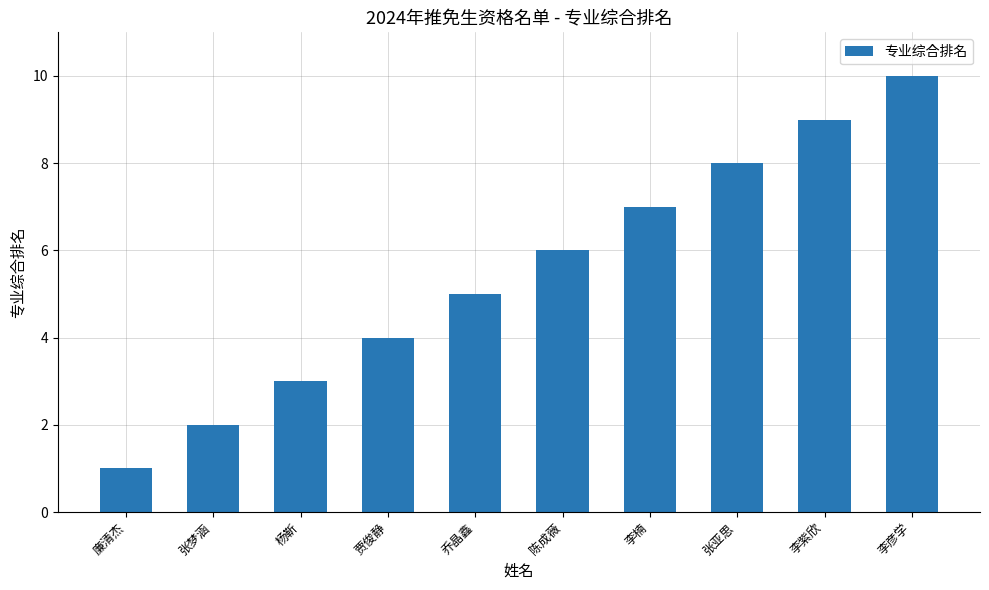

What is the label of the 1st bar from the right?

李彦学